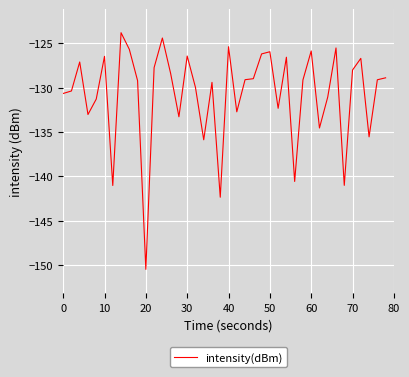

What is the maximum value shown in the chart?

-123.8